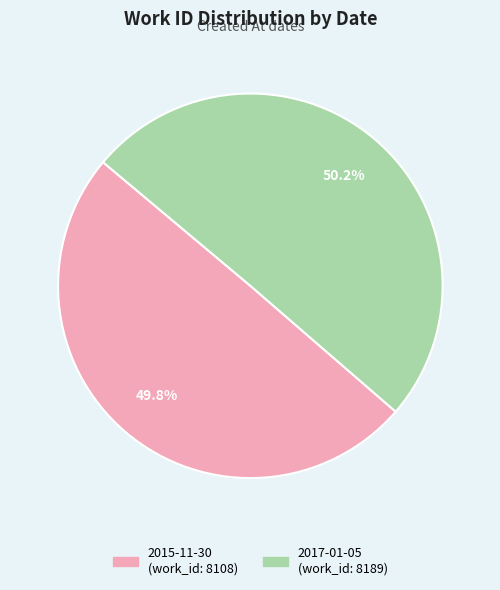

The 2017-01-05 slice represents 50% of the pie. True or false?

True